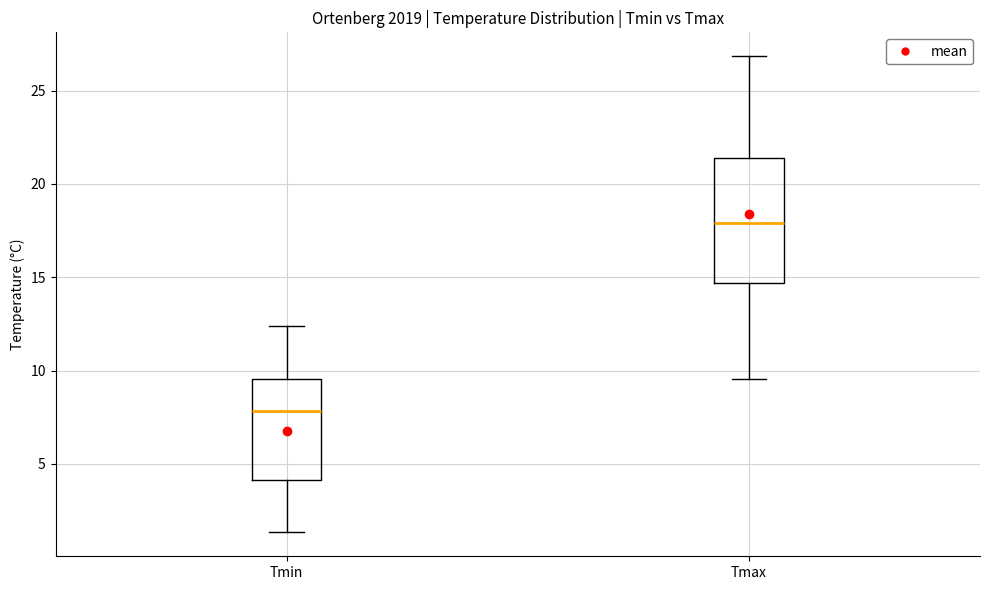

Which box's median line is the highest?

Tmax